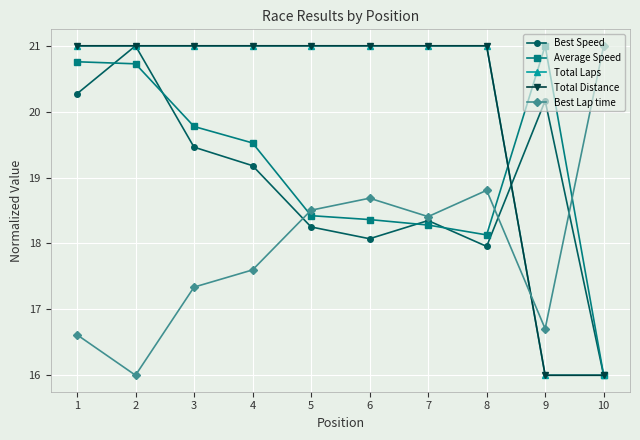

At which category does the chart reach its minimum across all series?

10